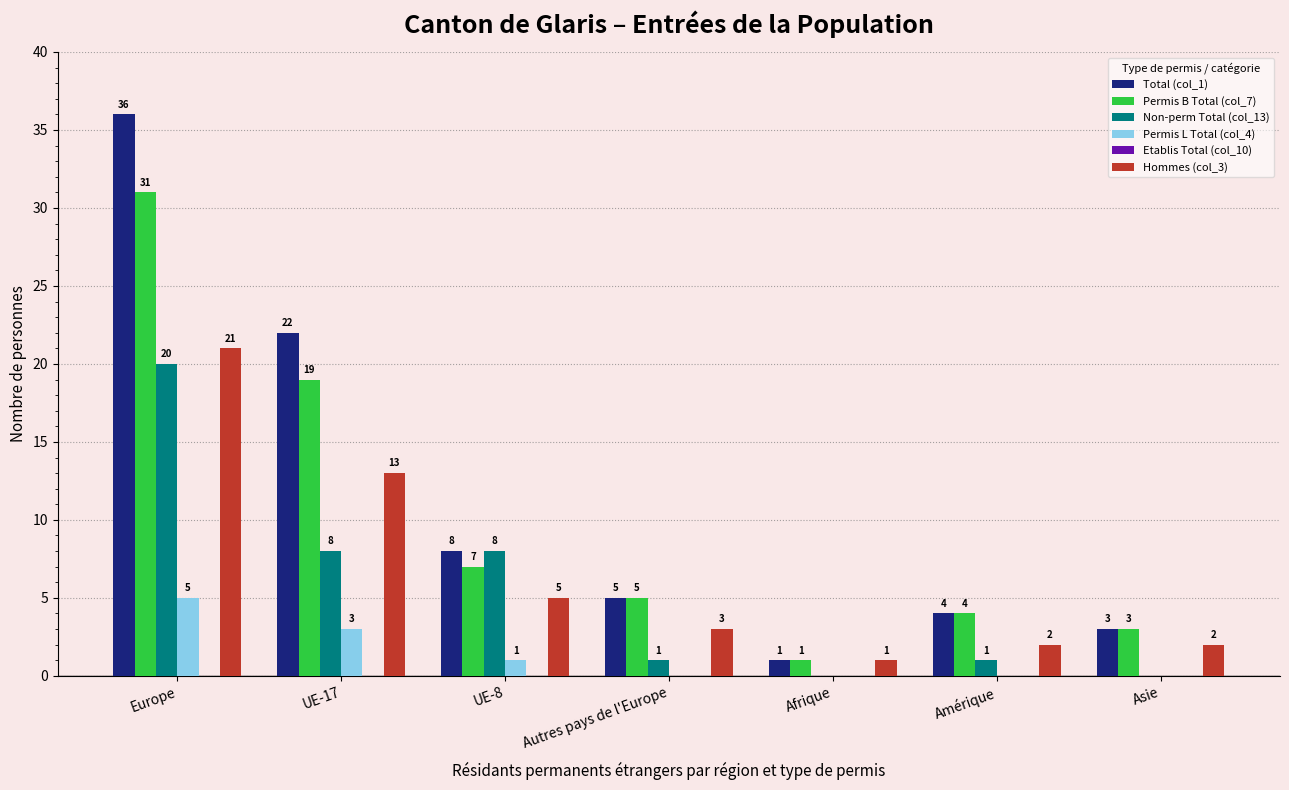

Which label corresponds to the largest value in the chart?

Europe